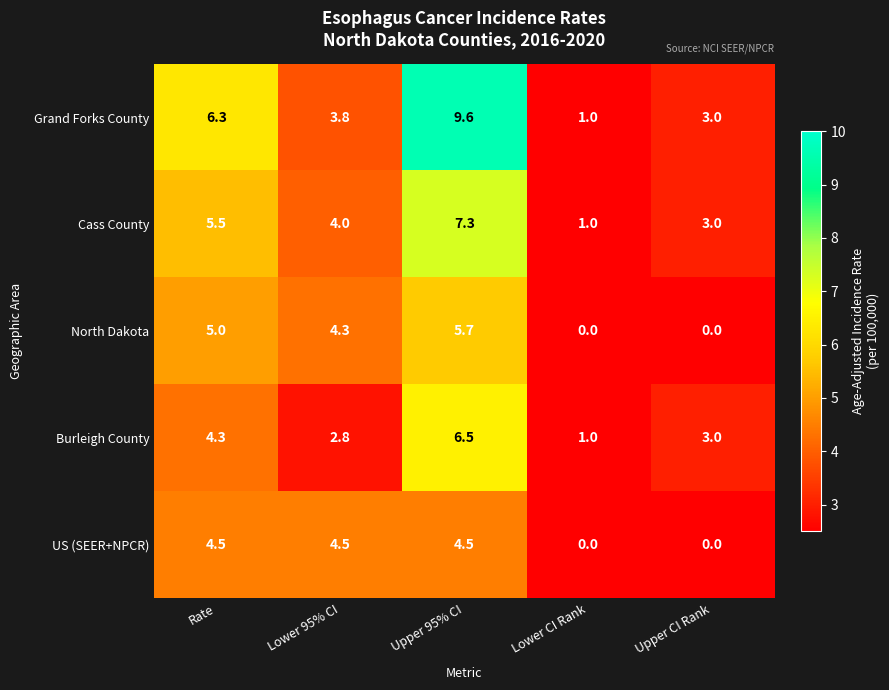

Reading left to right, transcribe all the data shown in this chart.

Grand Forks County: Rate=6.3	Lower 95% CI=3.8	Upper 95% CI=9.6	Lower CI Rank=1.0	Upper CI Rank=3.0
Cass County: Rate=5.5	Lower 95% CI=4.0	Upper 95% CI=7.3	Lower CI Rank=1.0	Upper CI Rank=3.0
North Dakota: Rate=5.0	Lower 95% CI=4.3	Upper 95% CI=5.7	Lower CI Rank=0.0	Upper CI Rank=0.0
Burleigh County: Rate=4.3	Lower 95% CI=2.8	Upper 95% CI=6.5	Lower CI Rank=1.0	Upper CI Rank=3.0
US (SEER+NPCR): Rate=4.5	Lower 95% CI=4.5	Upper 95% CI=4.5	Lower CI Rank=0.0	Upper CI Rank=0.0